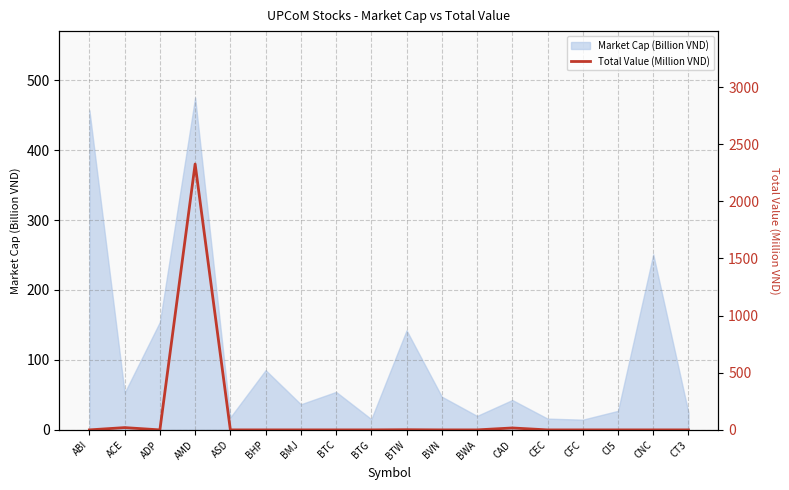

The value at CAD is 16.8. True or false?

True